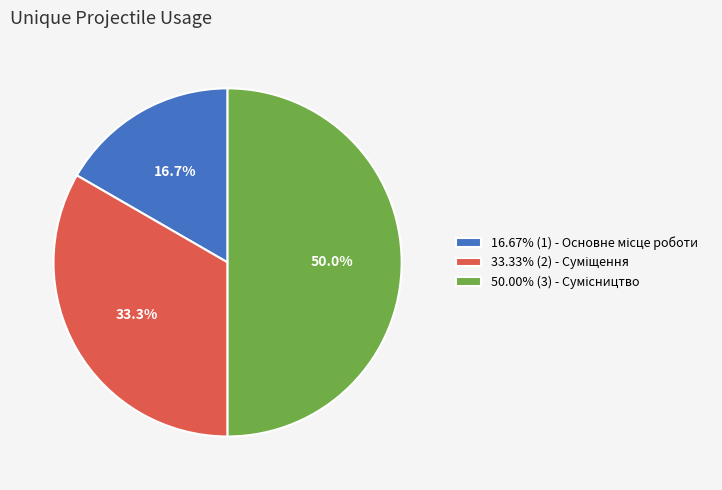

How many slices are in this pie chart?

3